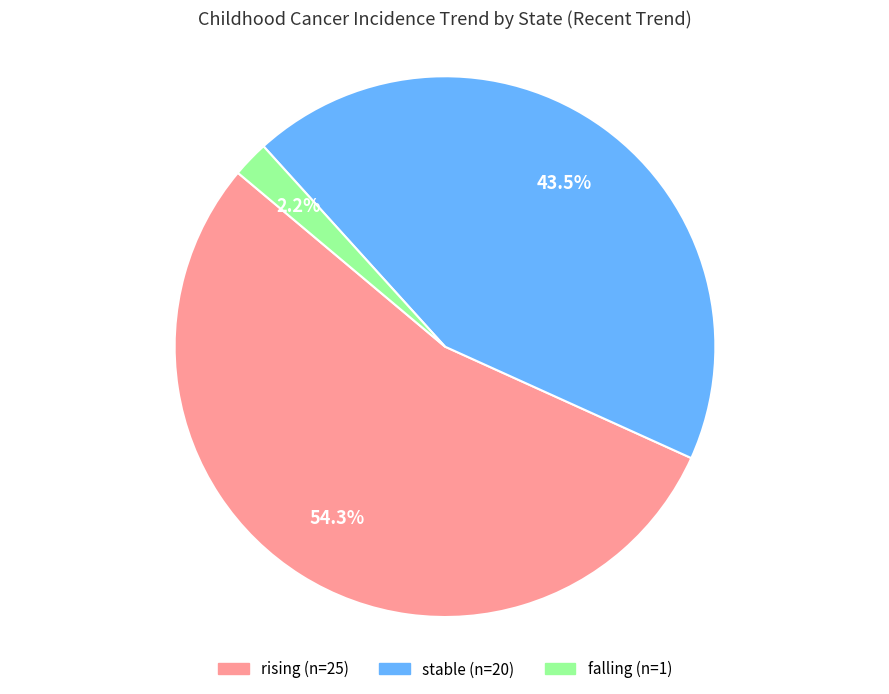

How many slices are in this pie chart?

3